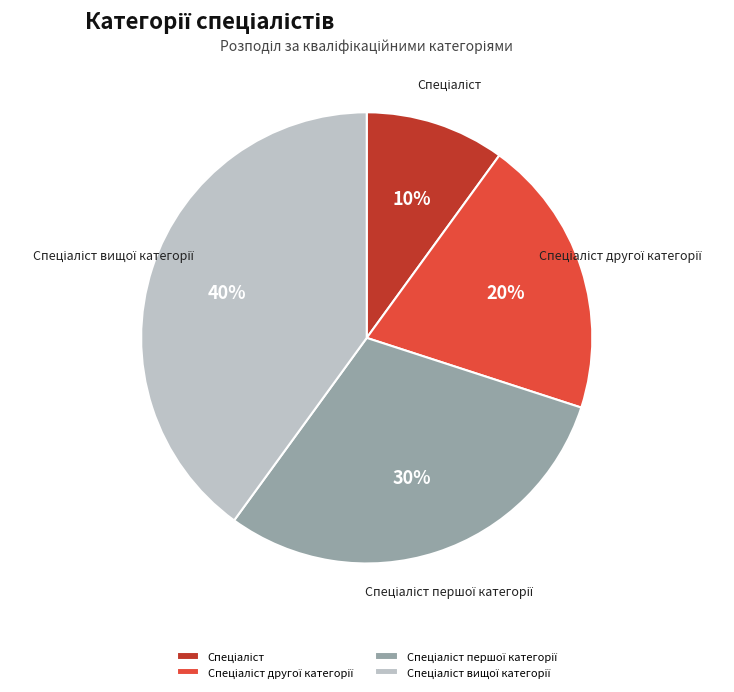

Is there a majority slice in this chart?

No